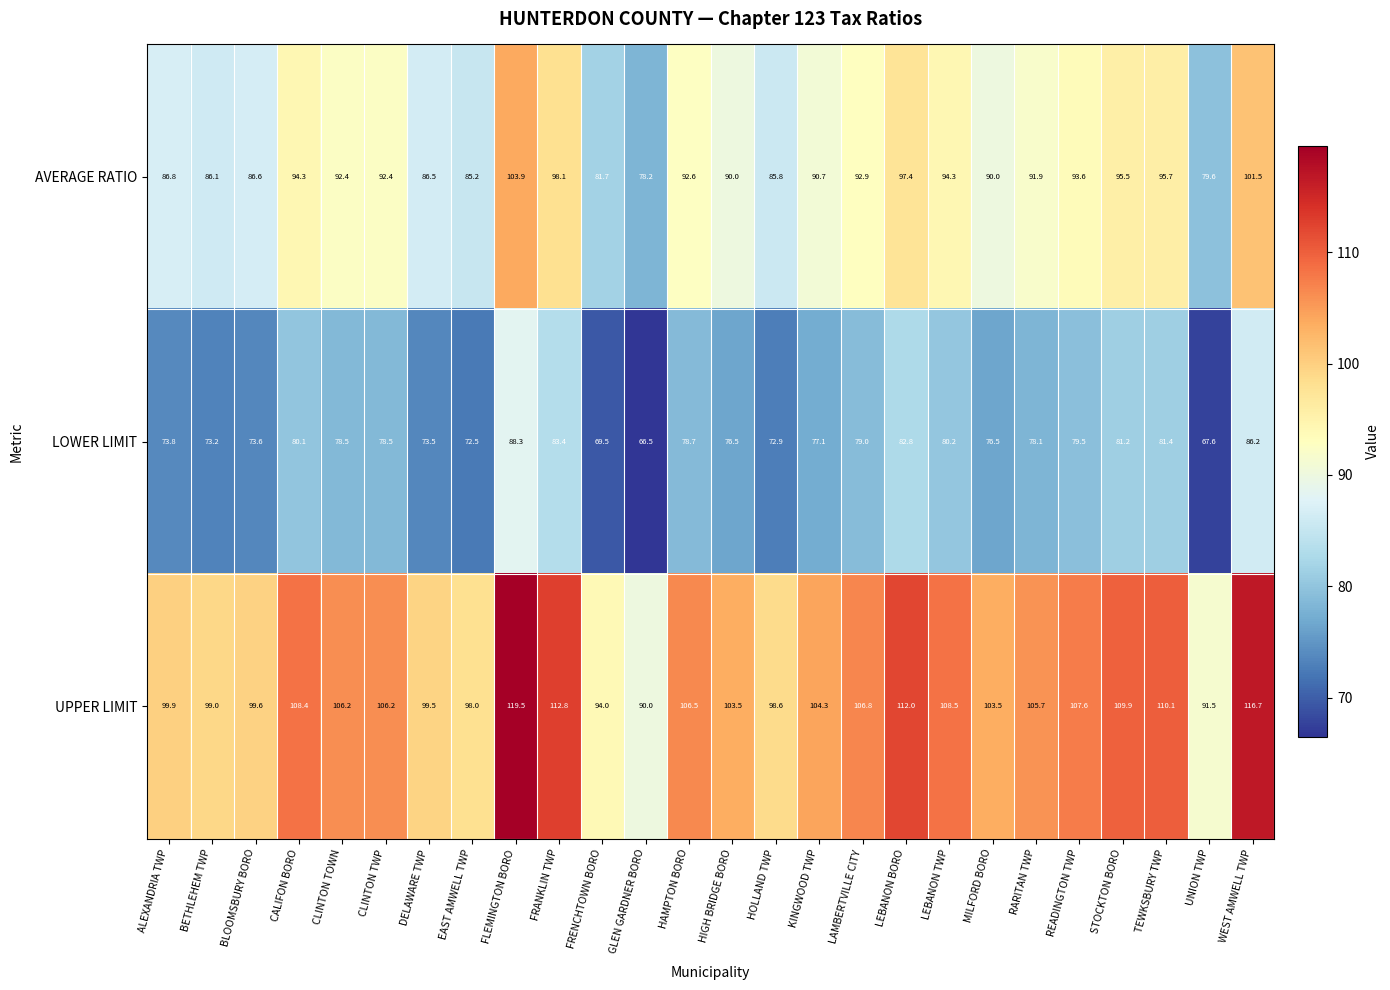

At which label is UPPER LIMIT closest to 104?

KINGWOOD TWP